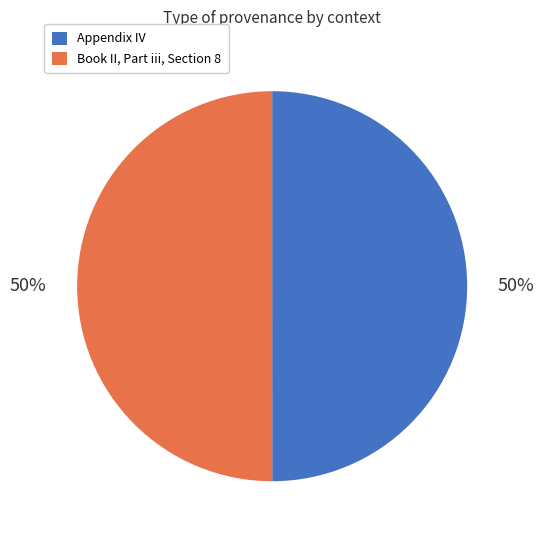

How many slices are in this pie chart?

2